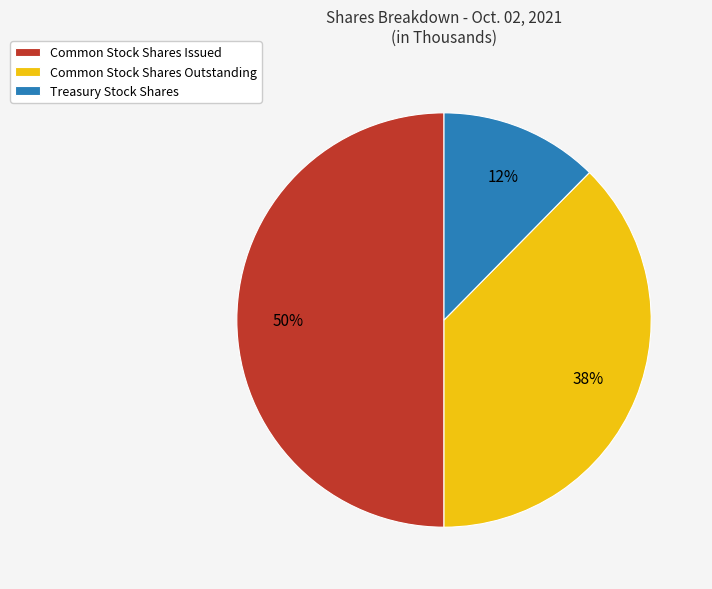

To the nearest percent, what is the average slice percentage?

33%